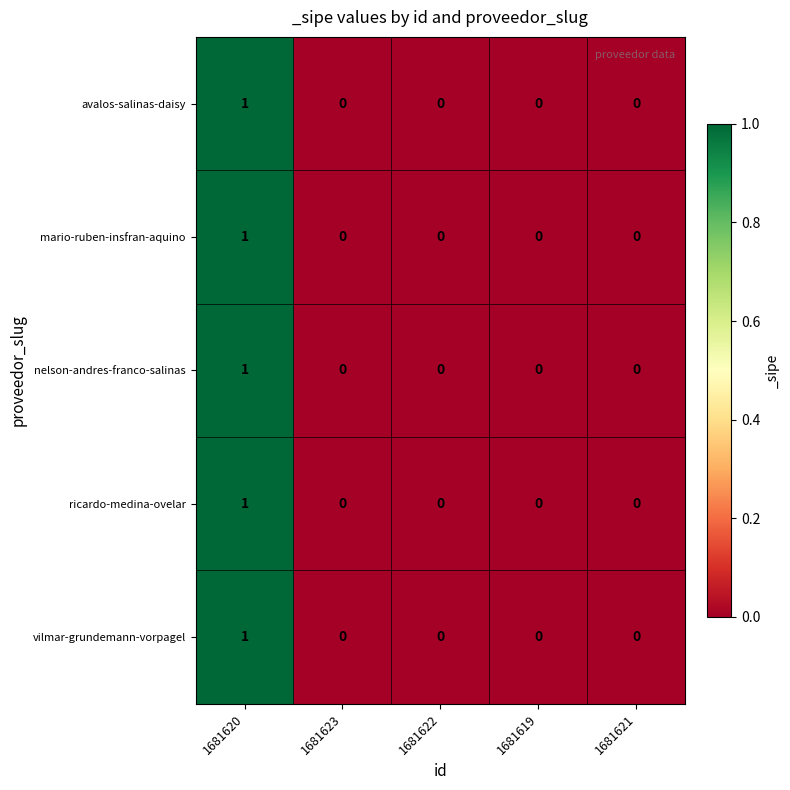

What is the greatest value displayed?

1